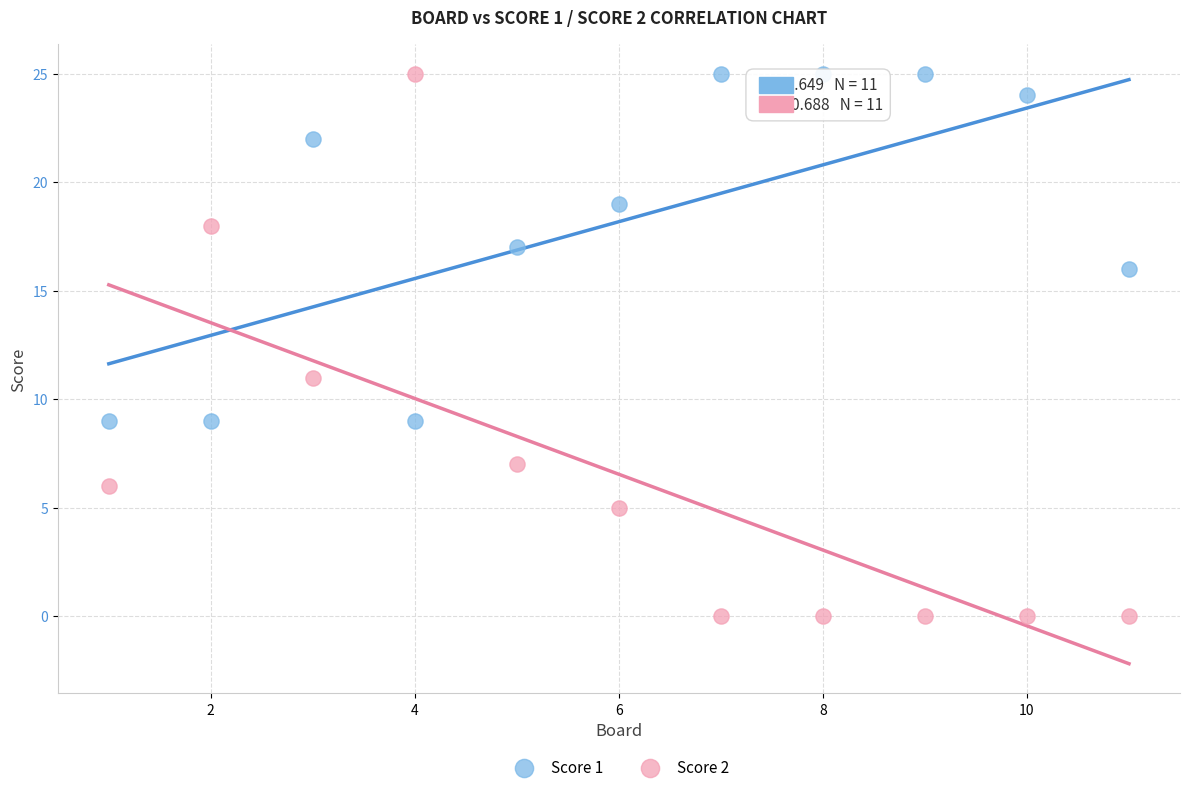

What are all the series names shown in the legend?

Score 1, Score 2